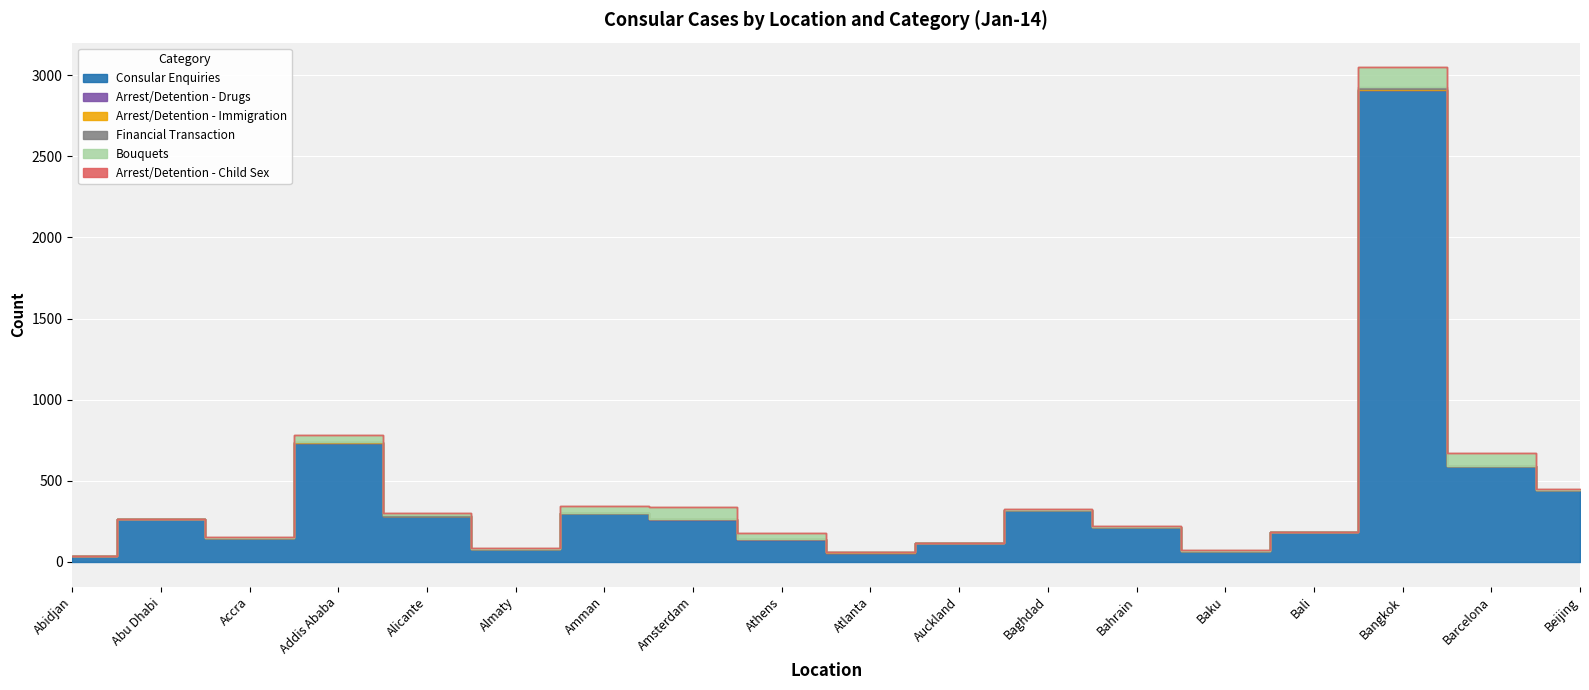

Count the number of categories in the chart.

18